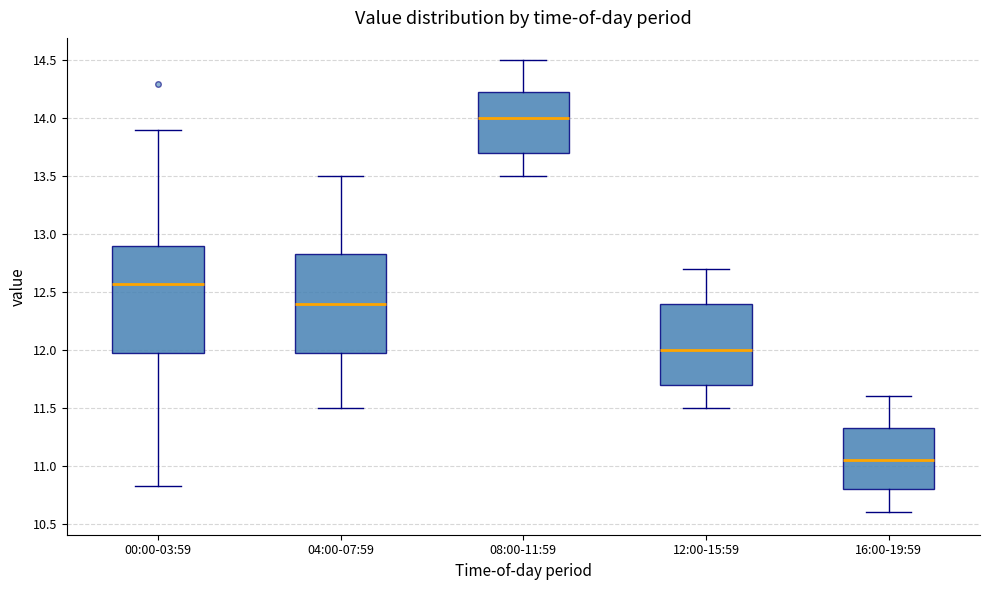

Which box is the tallest, from its lower edge to its upper edge?

00:00-03:59